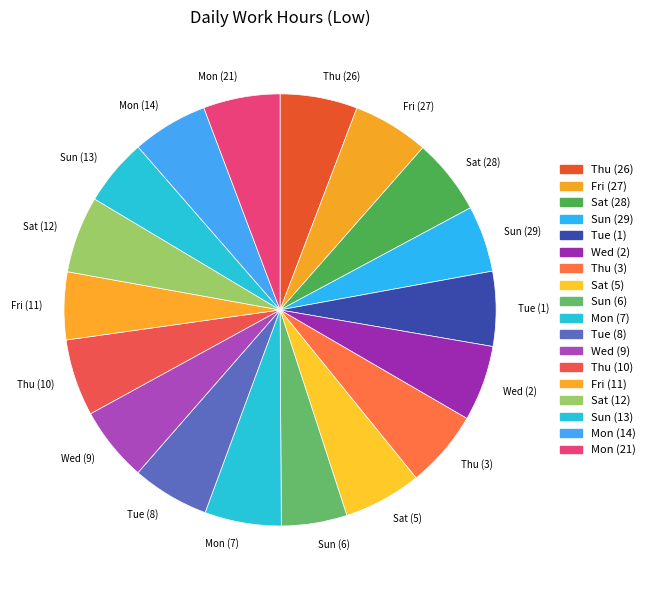

Approximately how many times larger is the value at Mon (14) compared to Tue (8)?

1.0